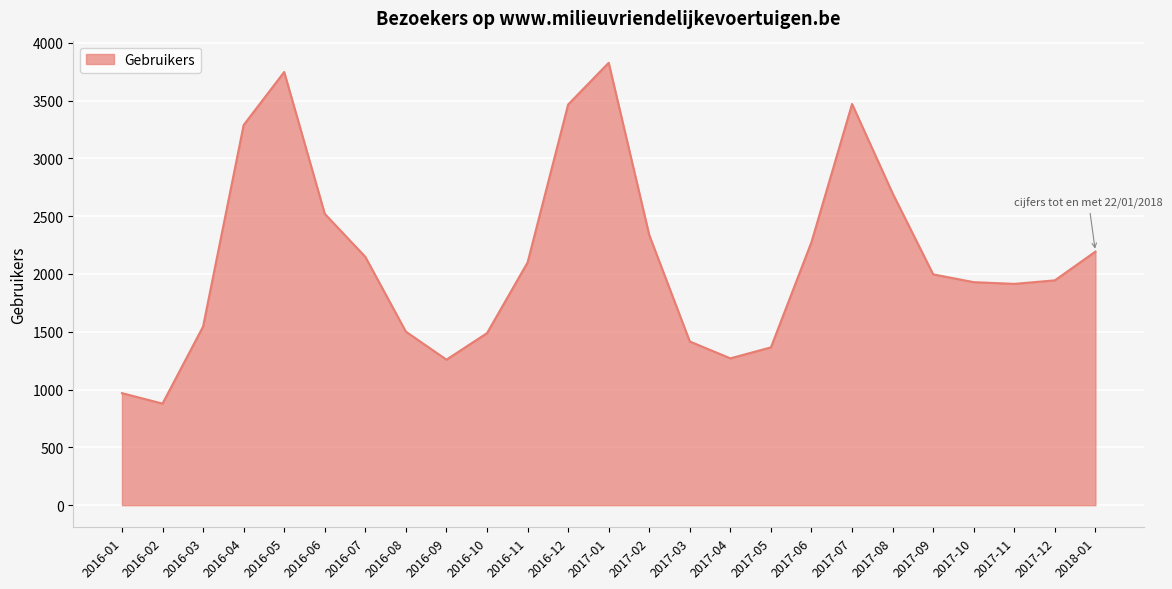

Does the chart have visible grid lines?

Yes